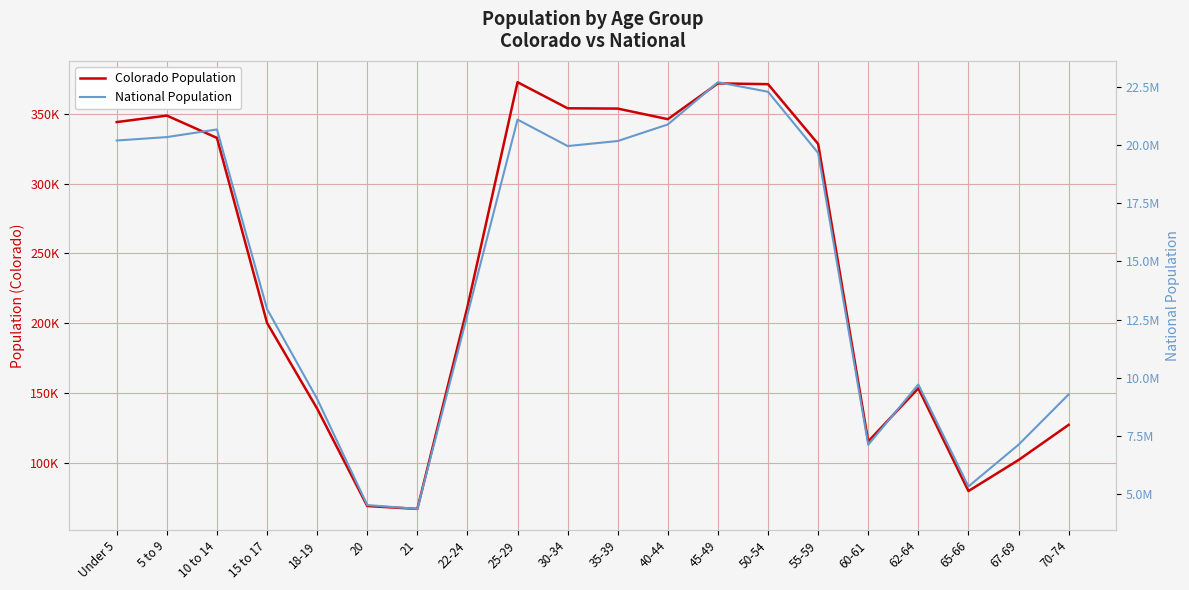

True or false: Colorado Population has more than 1 interior local peaks.

True